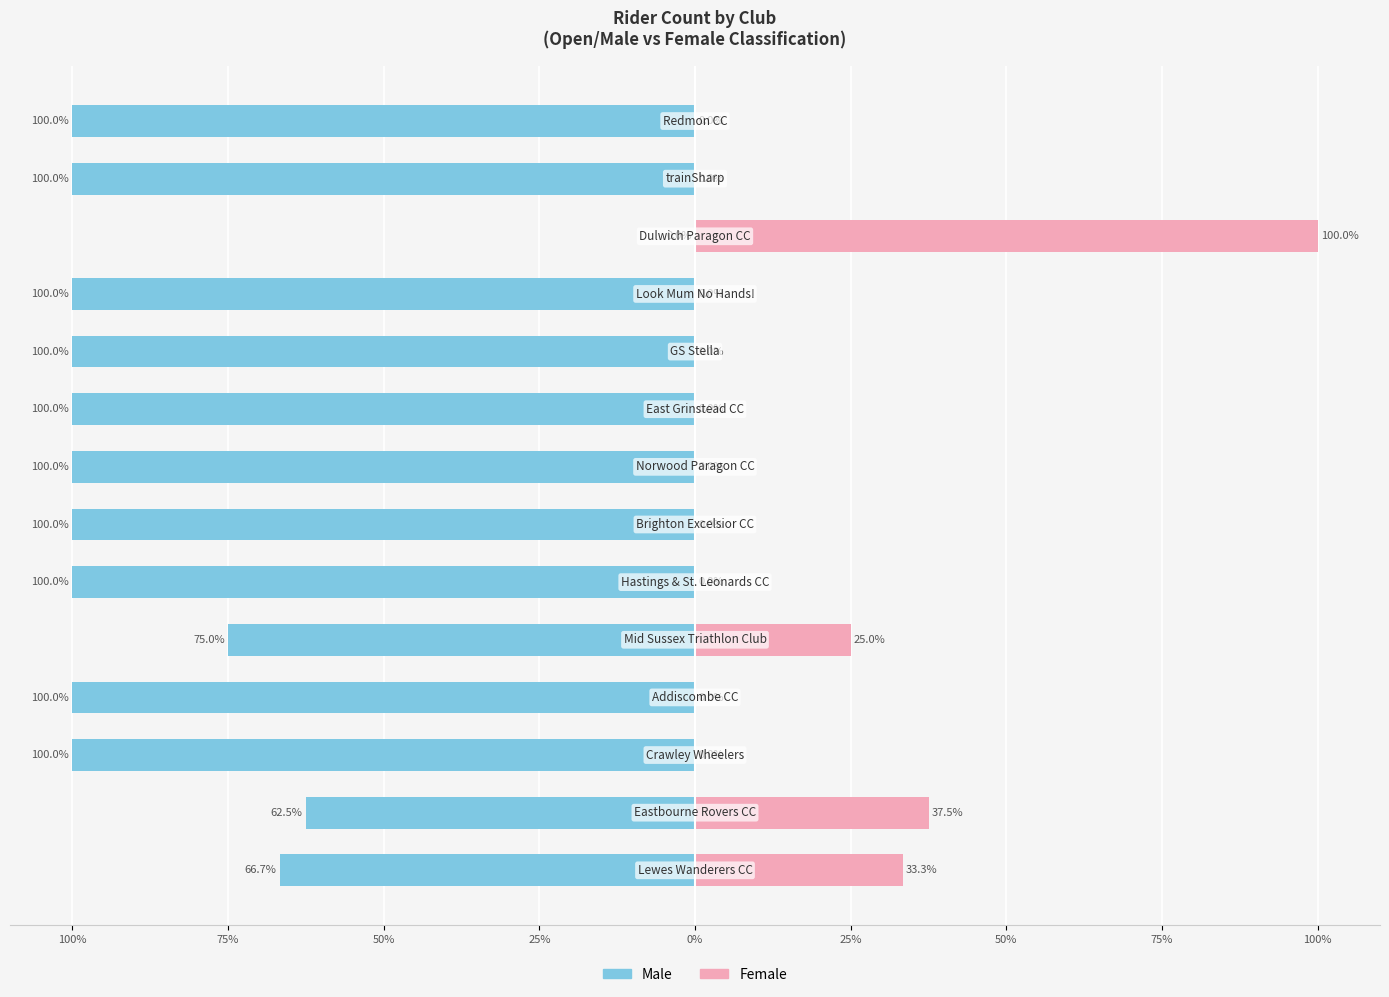

How many values in Female are above zero?

4